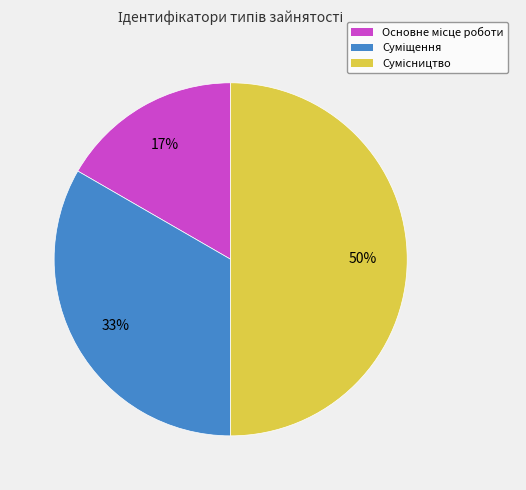

To the nearest percent, what is the difference between the largest and smallest slice percentages?

33%